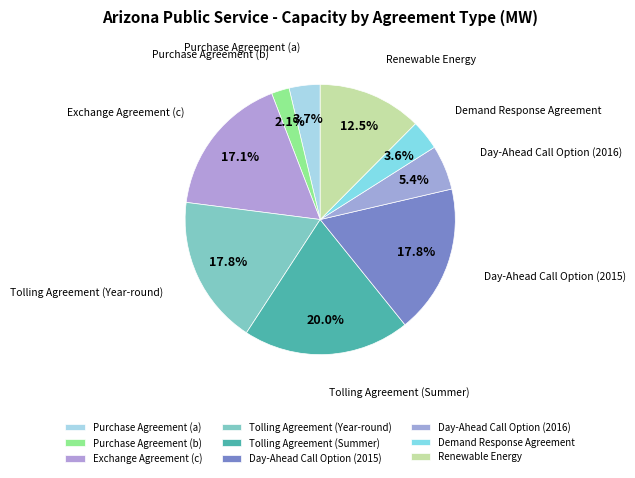

Combined, do Demand Response Agreement and Purchase Agreement (a) account for over 50%?

No